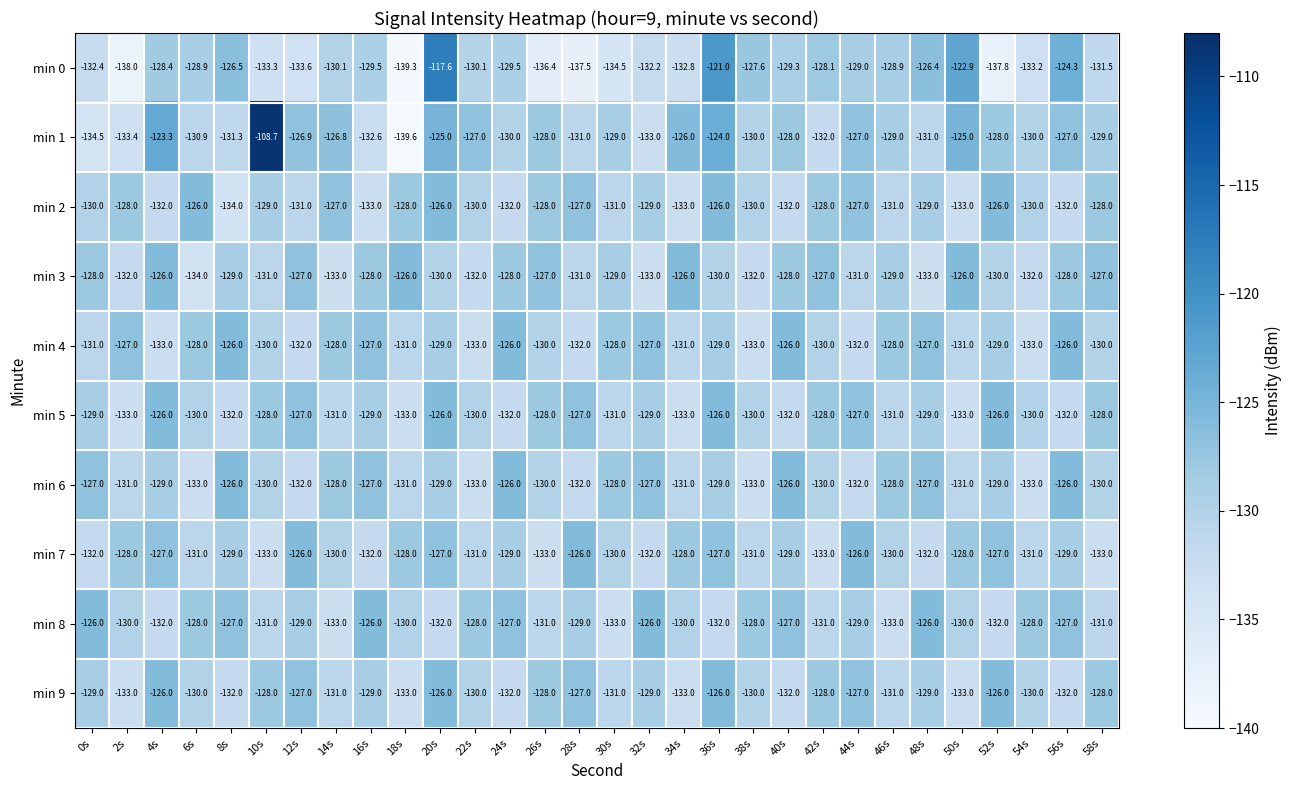

Which series changed the most between 8s and 30s?

min 0